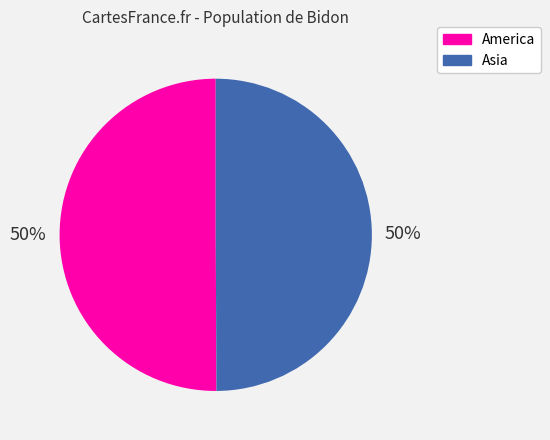

The Asia slice represents 50% of the pie. True or false?

True